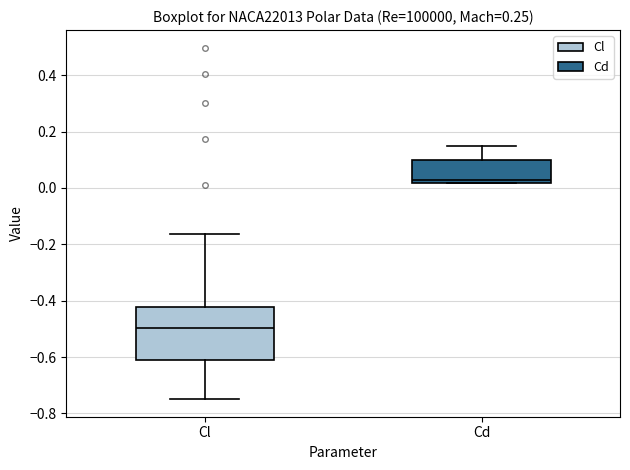

Reading left to right, transcribe this box plot: for each box, give where its median line is, the range the box spans, and where its two whiskers end, as read against the y-axis. The values are not printed on the chart, so give them approximately, as read against the axis.

Cl: median -0.50, box -0.62 to -0.42, whiskers -0.74 to -0.16
Cd: median 0.02 (just above the box's lower edge), box 0.02 to 0.10, whiskers 0.02 to 0.14